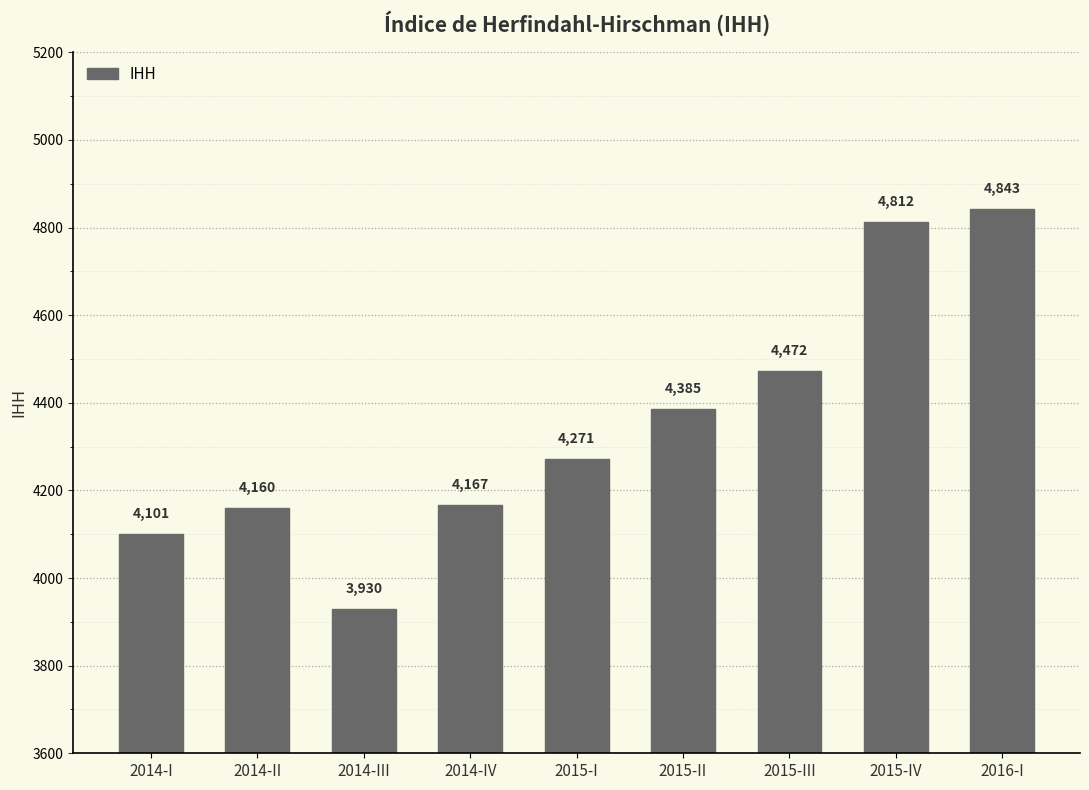

What is the sum of the values at 2014-III and 2015-I?

8201